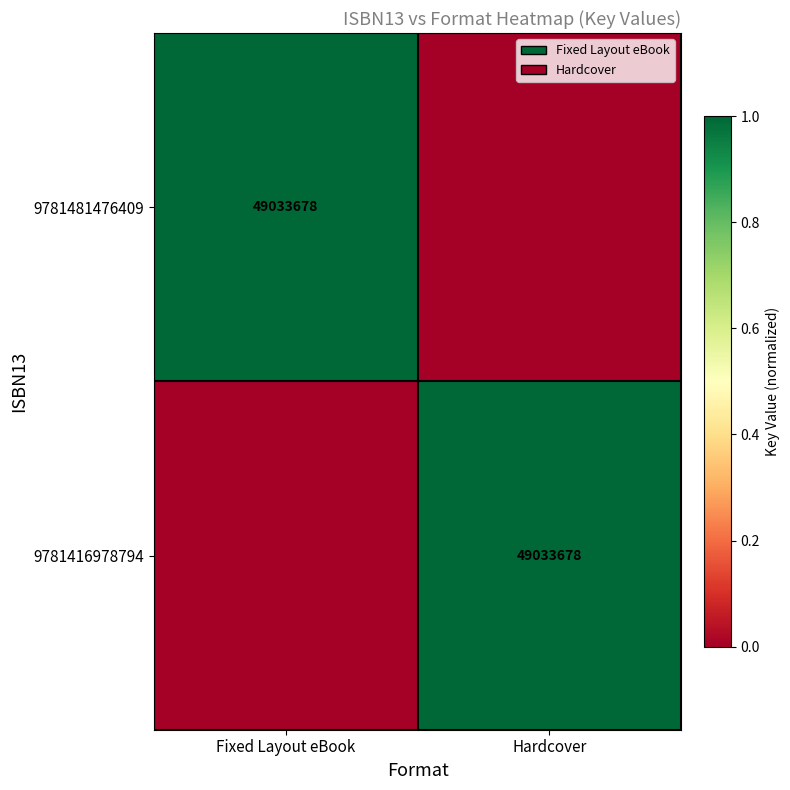

True or false: 9781481476409 has a value of 12593289 at Fixed Layout eBook.

False